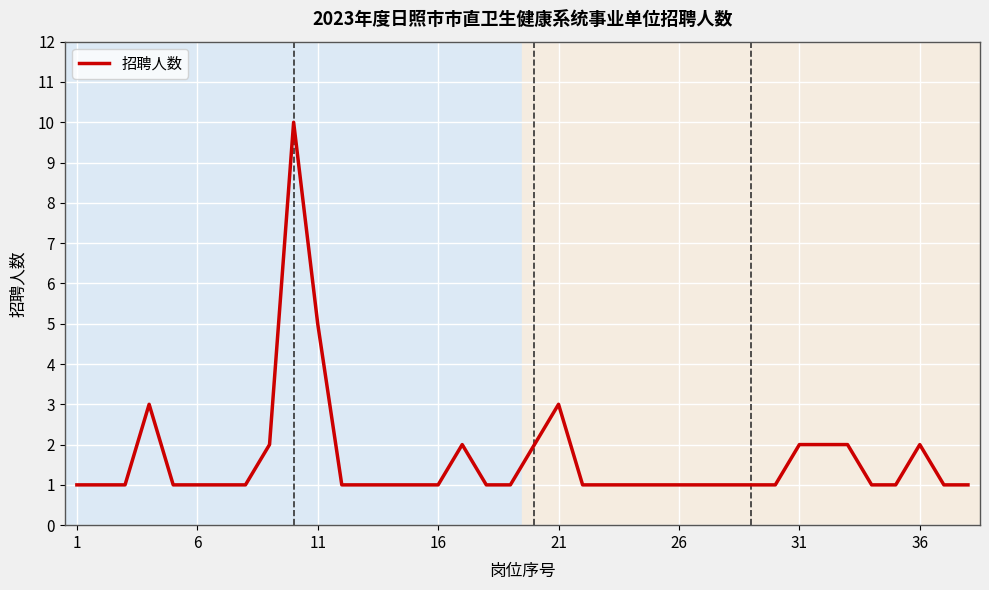

What is the maximum value shown in the chart?

10